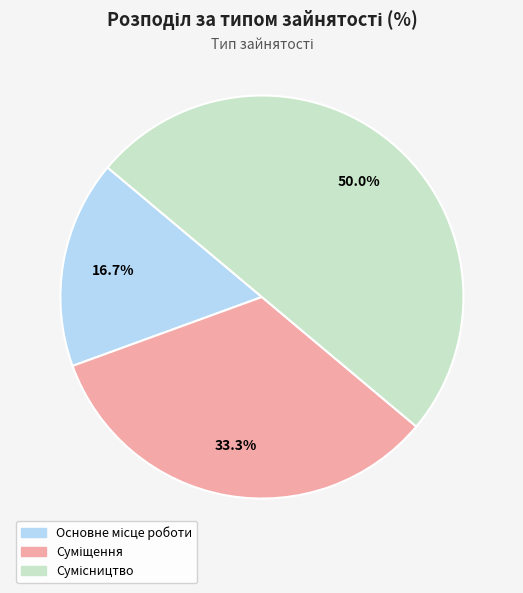

How many segments does this pie chart have?

3